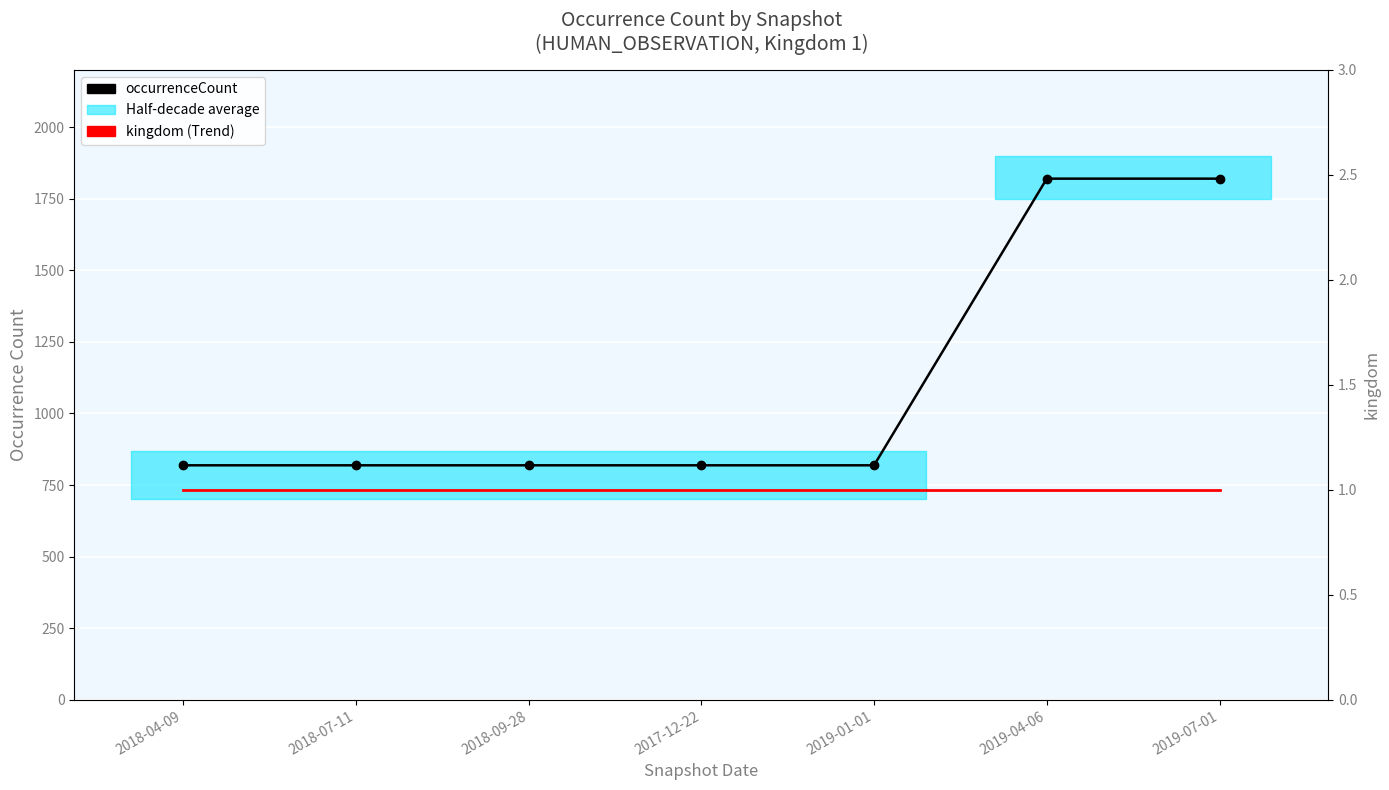

Is it true that kingdom (Trend) equals 1 at 2019-01-01?

True